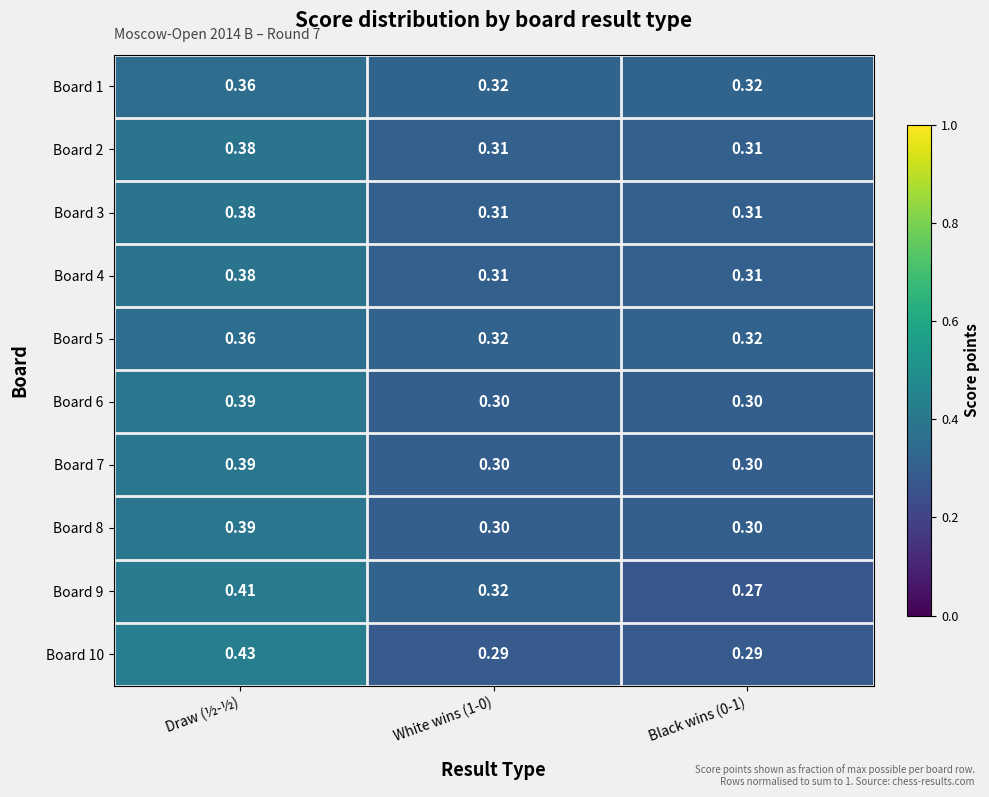

How many data points does each series have?

3